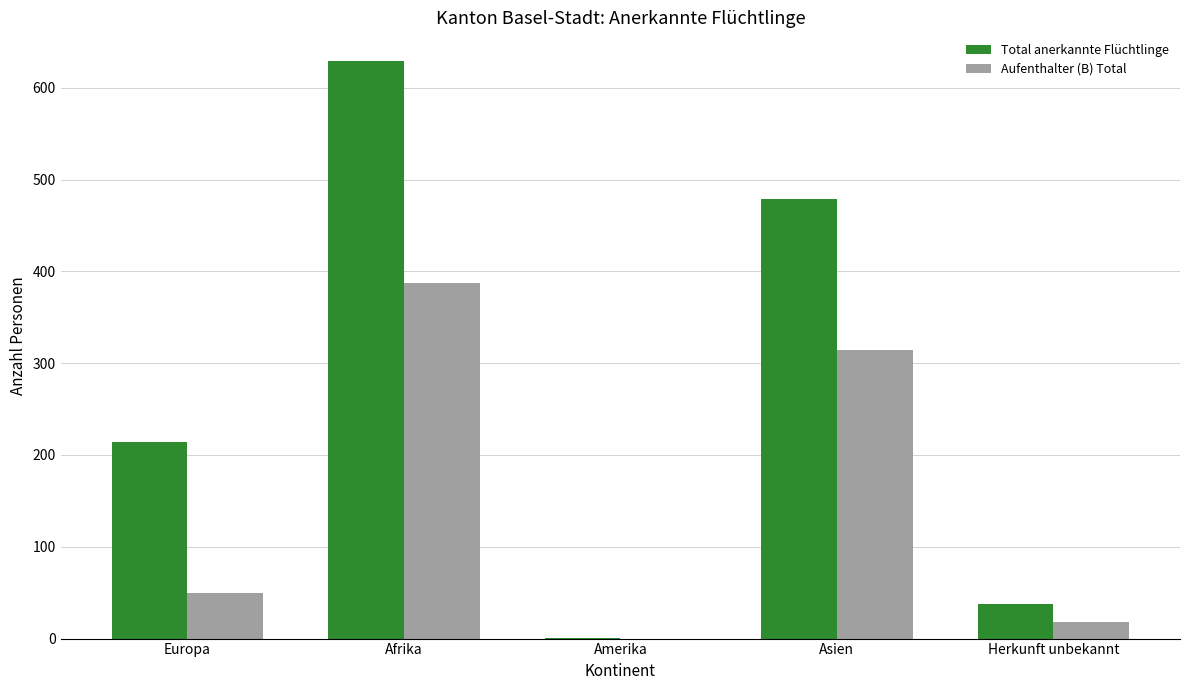

Where is Total anerkannte Flüchtlinge nearest to the value 315?

Europa